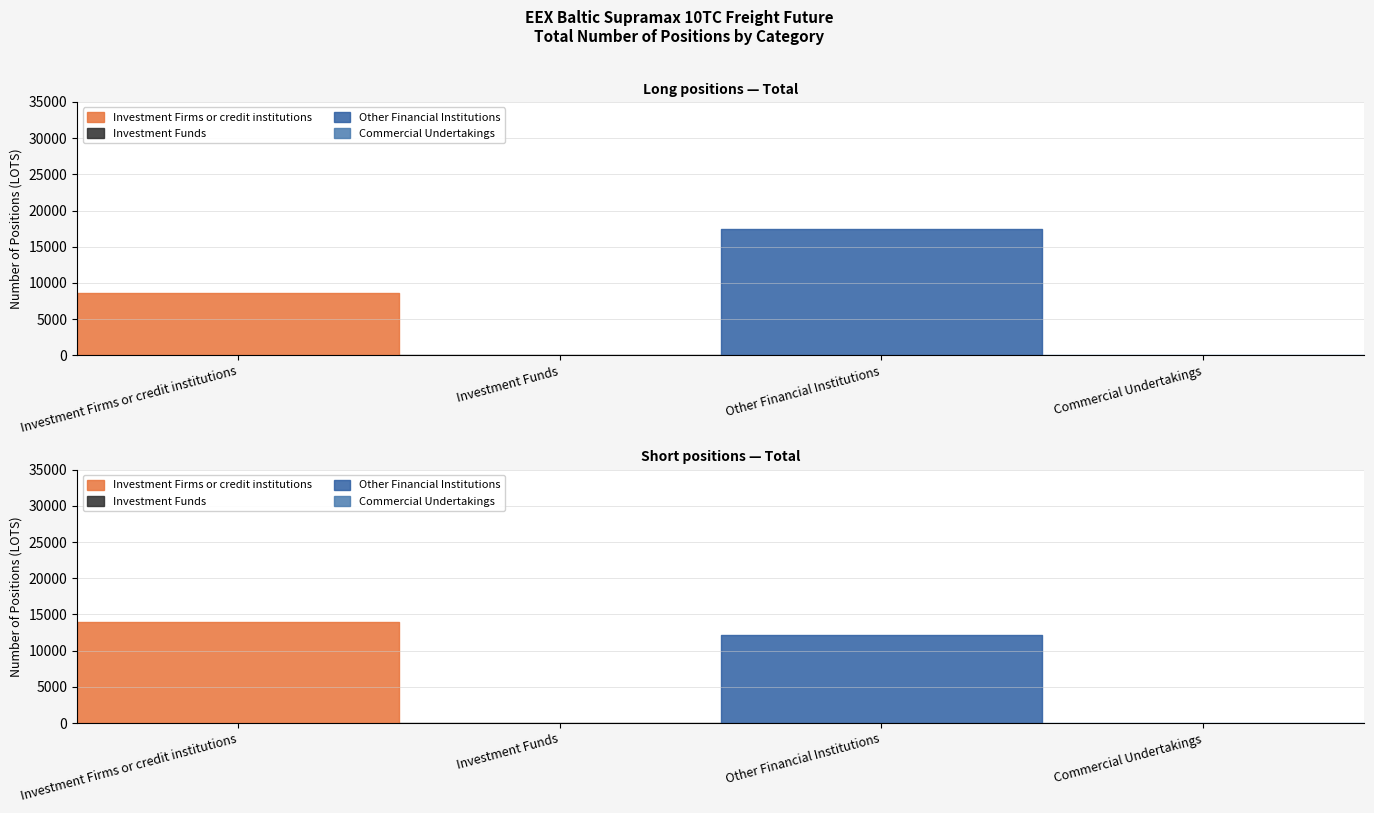

Which has a higher value, Investment Firms or credit institutions or Investment Funds?

Investment Firms or credit institutions